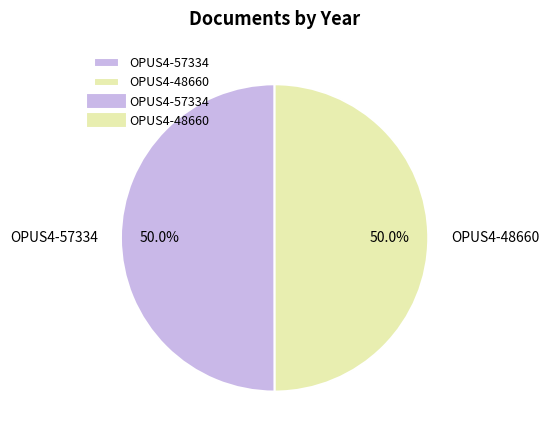

Count the number of slices in the pie.

2